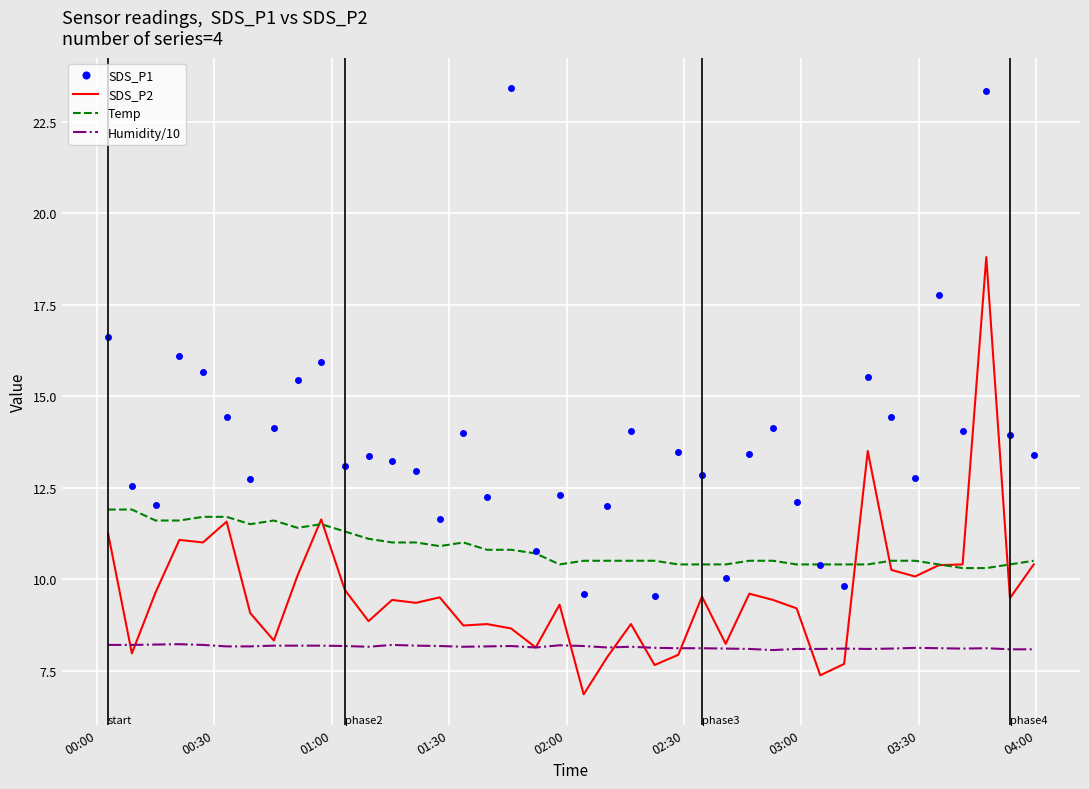

Which series has the largest total across all categories?

SDS_P1